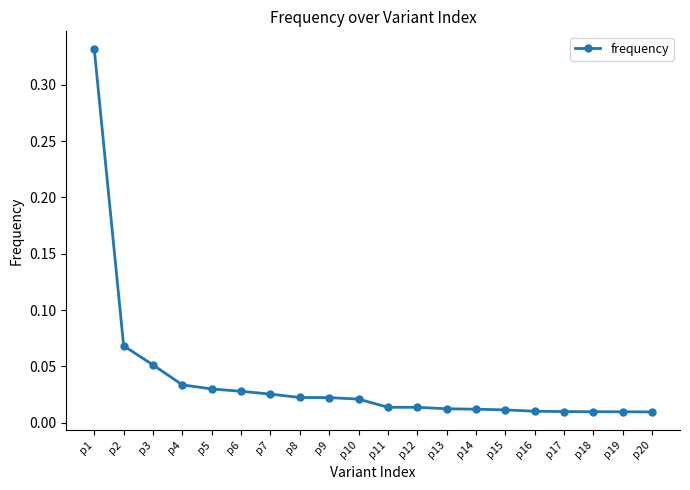

Which category has the highest value across all series?

p1